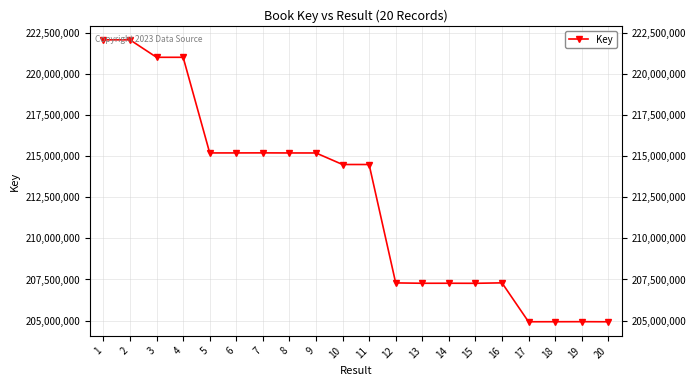

What is the sum of the values at 20 and 19?

409860918